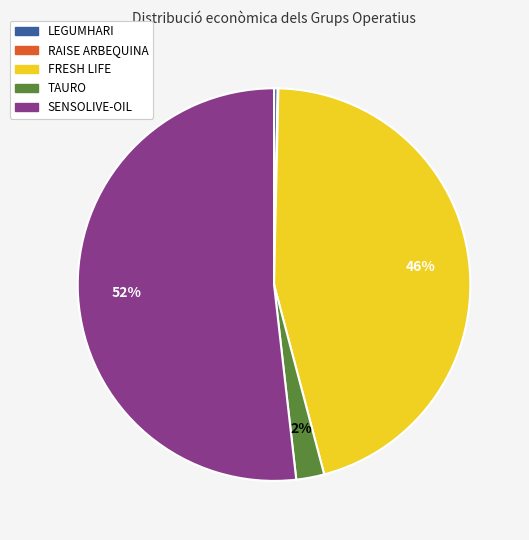

To the nearest percent, what is the difference between the SENSOLIVE-OIL and LEGUMHARI slice percentages?

52%